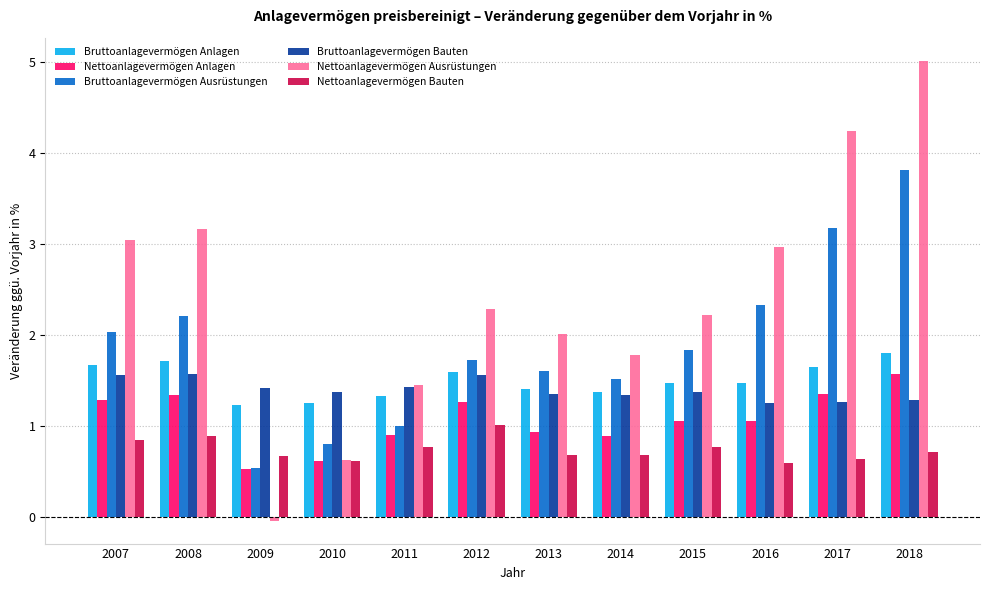

What is the total value across all series at 2011?

6.9